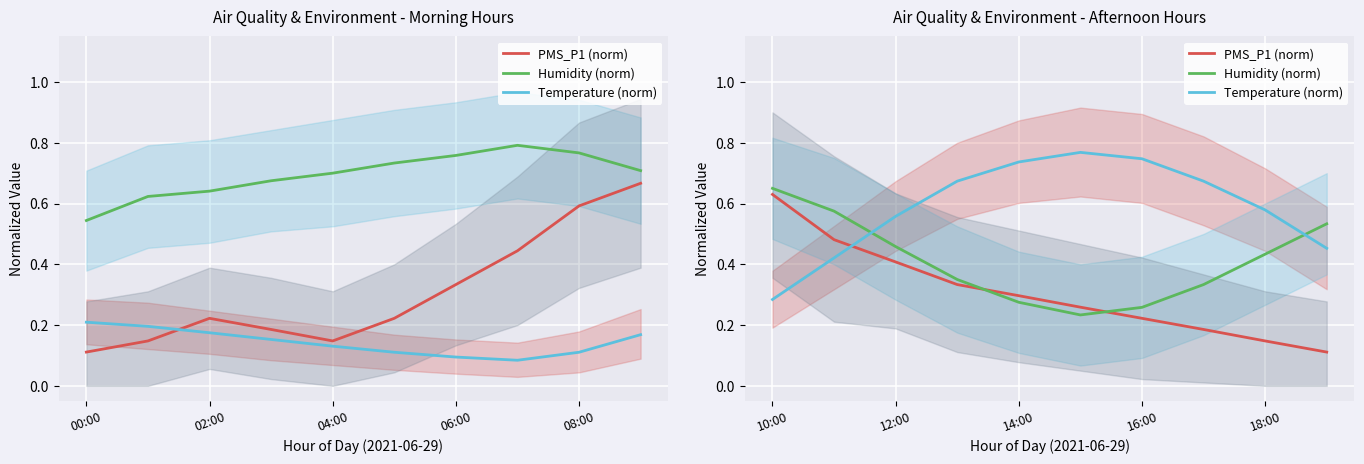

What are all the series names shown in the legend?

PMS_P1 (norm), Humidity (norm), Temperature (norm)